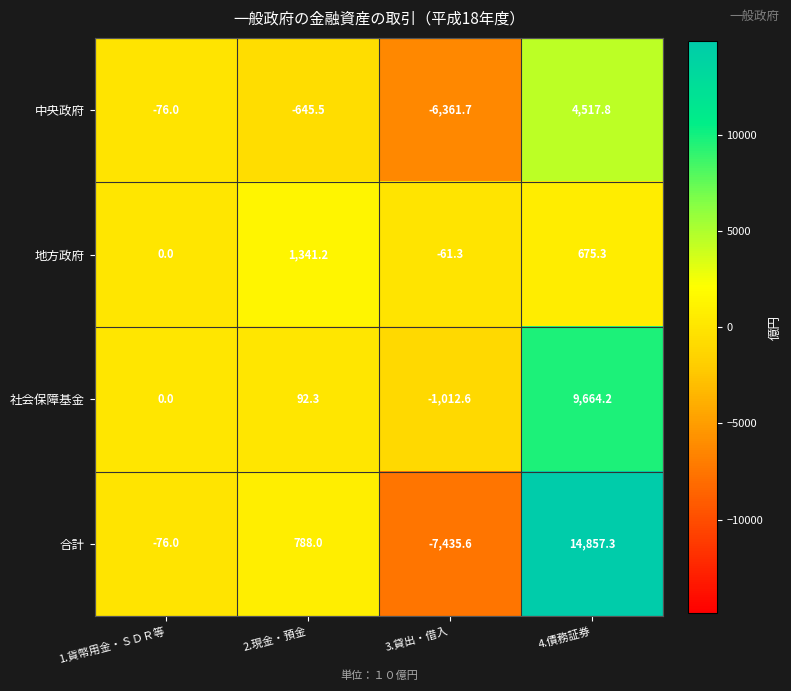

At 4.債務証券, list the series in order from smallest to largest.

地方政府, 中央政府, 社会保障基金, 合計